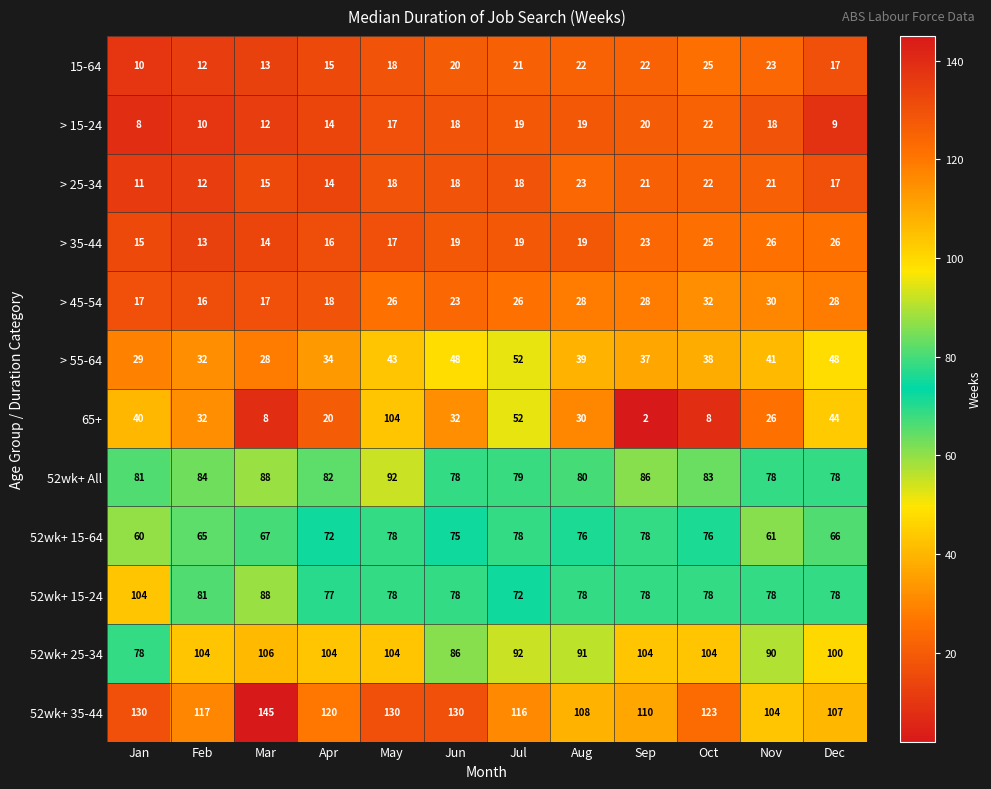

The > 35-44 series shows 7 at Apr. True or false?

False